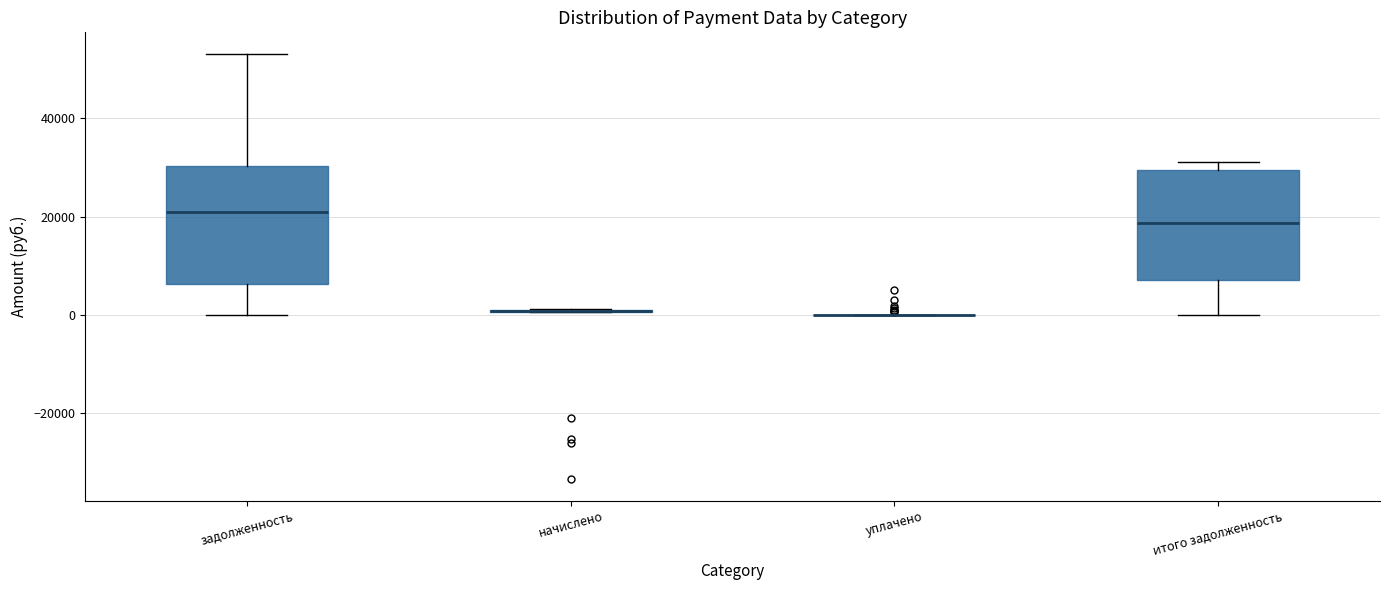

Reading left to right, read every box against the y-axis: the position of its median line, the range the box covers, and the ends of its whiskers. The values are not printed on the chart, so give them approximately, as read against the axis.

задолженность: median 22000, box 6000 to 30000, whiskers 0 to 54000
начислено: box collapsed to a line at 0, whiskers 0 to 2000
уплачено: box collapsed to a line at 0, whiskers 0 to 0
итого задолженность: median 18000, box 8000 to 30000, whiskers 0 to 32000